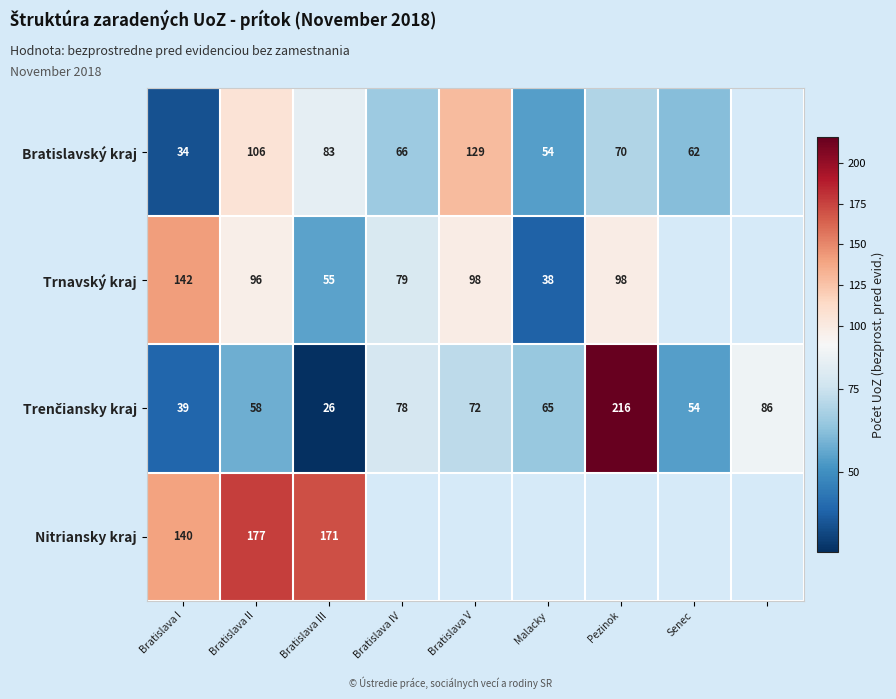

The value of Trnavský kraj at Malacky is 38. True or false?

True